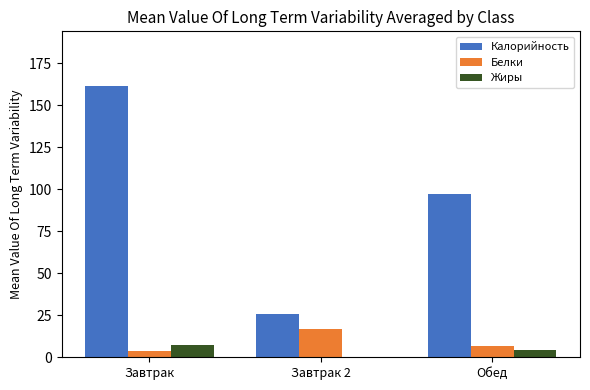

Is the value of Жиры at Обед greater than the value of Калорийность at Завтрак 2?

No